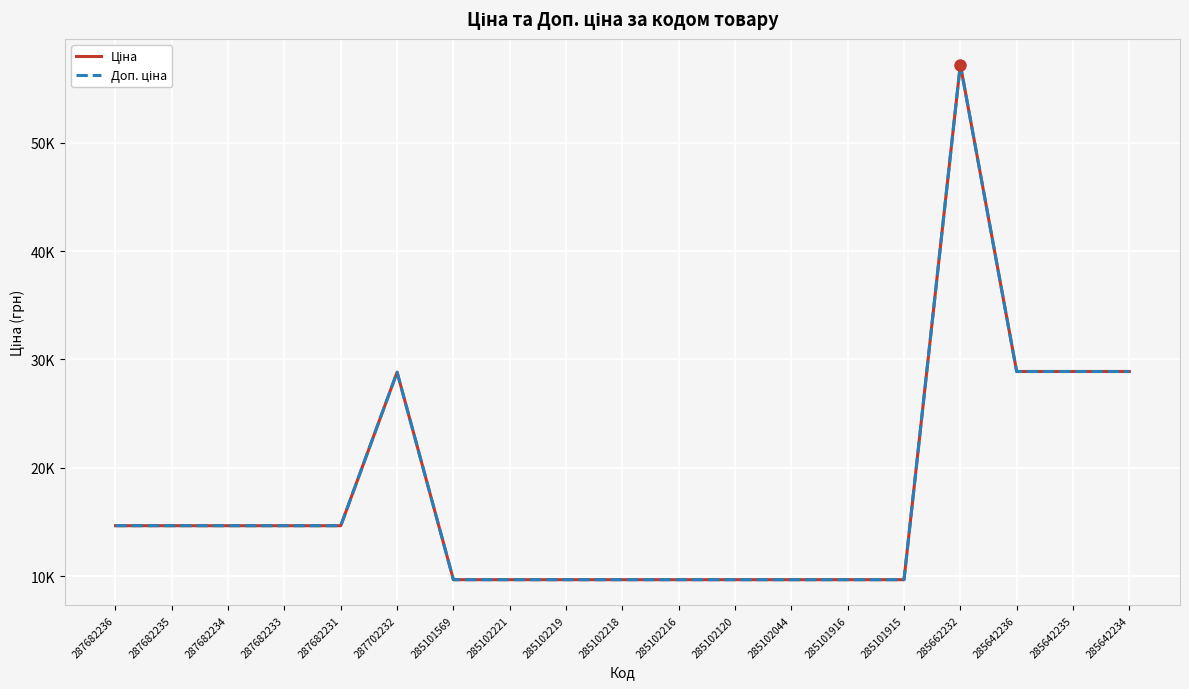

Does the chart display data point markers on the line(s)?

No